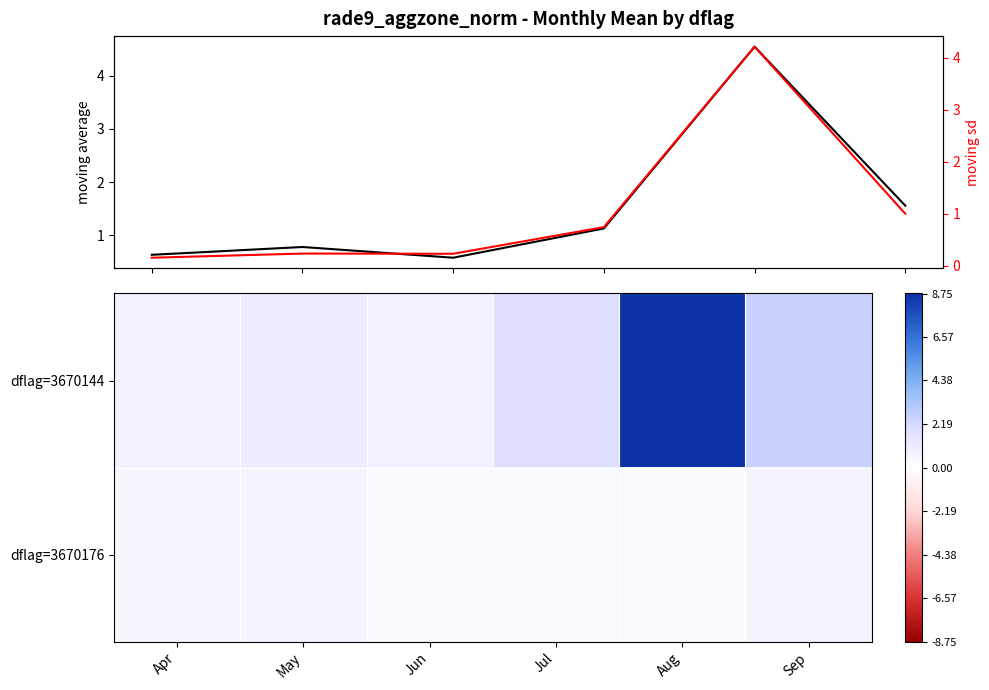

The value of moving average at Jul is 1.1. True or false?

True